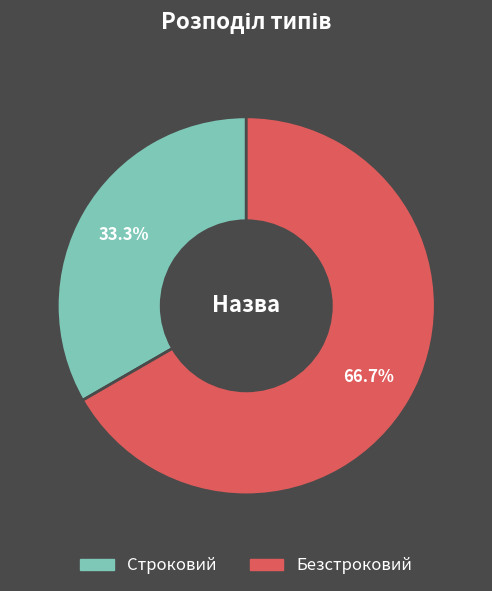

Rank the categories by value from highest to lowest.

Безстроковий, Строковий